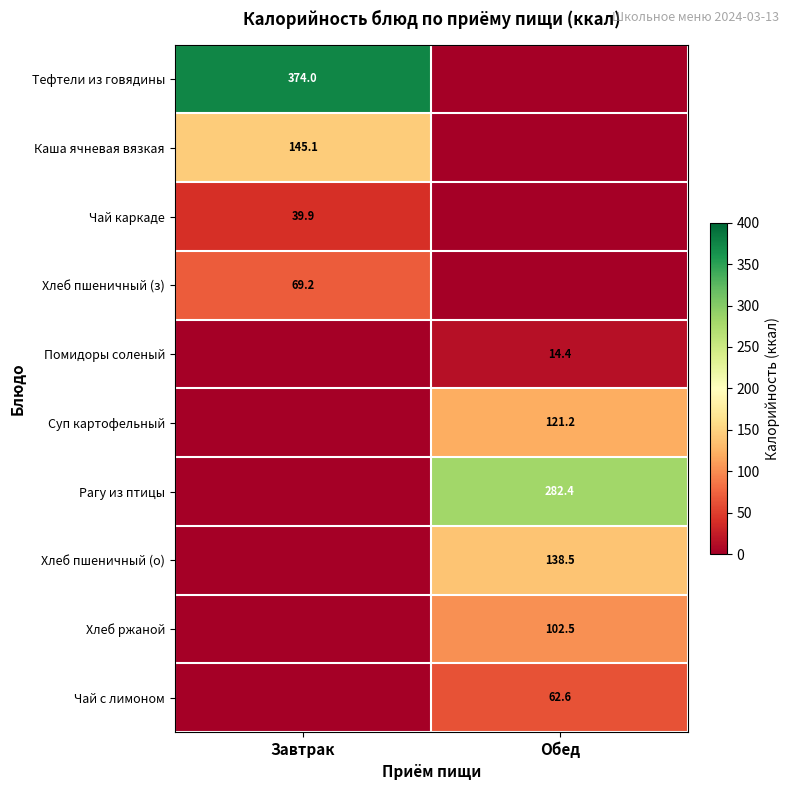

The value of Помидоры соленый at Обед is 14.4. True or false?

True